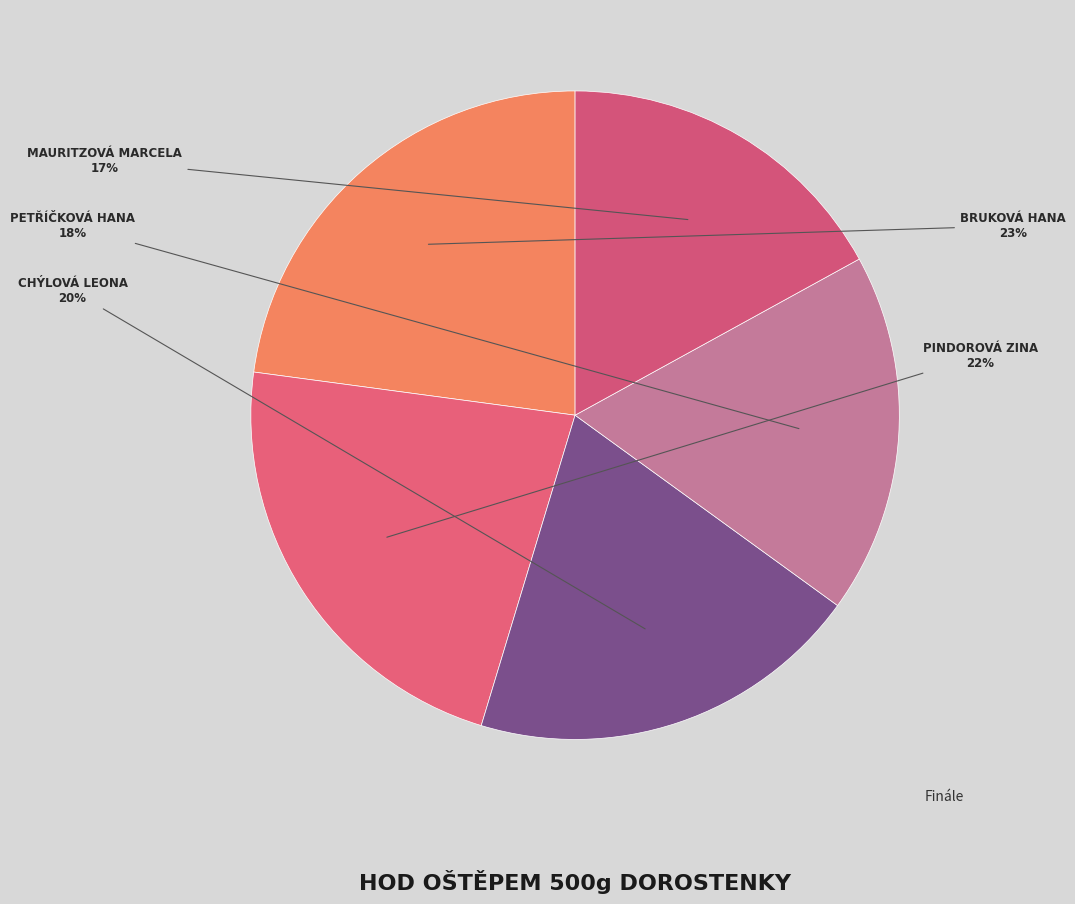

Count the number of slices in the pie.

5